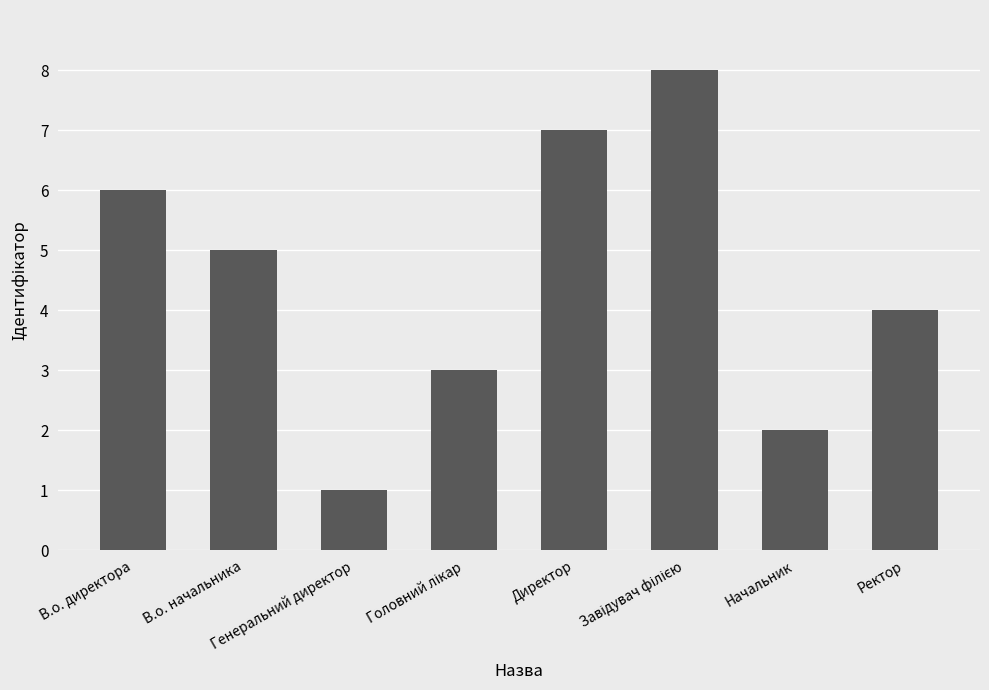

What is the difference between the second highest and second lowest values?

5